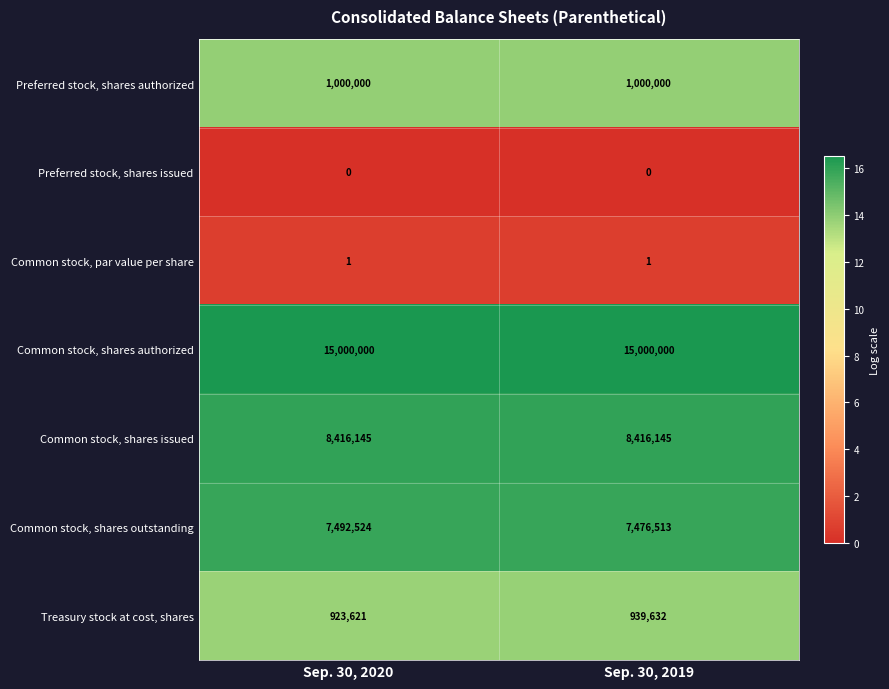

Reading left to right, transcribe all the data shown in this chart.

Preferred stock, shares authorized: Sep. 30, 2020=1000000	Sep. 30, 2019=1000000
Preferred stock, shares issued: Sep. 30, 2020=0	Sep. 30, 2019=0
Common stock, par value per share: Sep. 30, 2020=1	Sep. 30, 2019=1
Common stock, shares authorized: Sep. 30, 2020=15000000	Sep. 30, 2019=15000000
Common stock, shares issued: Sep. 30, 2020=8416145	Sep. 30, 2019=8416145
Common stock, shares outstanding: Sep. 30, 2020=7492524	Sep. 30, 2019=7476513
Treasury stock at cost, shares: Sep. 30, 2020=923621	Sep. 30, 2019=939632